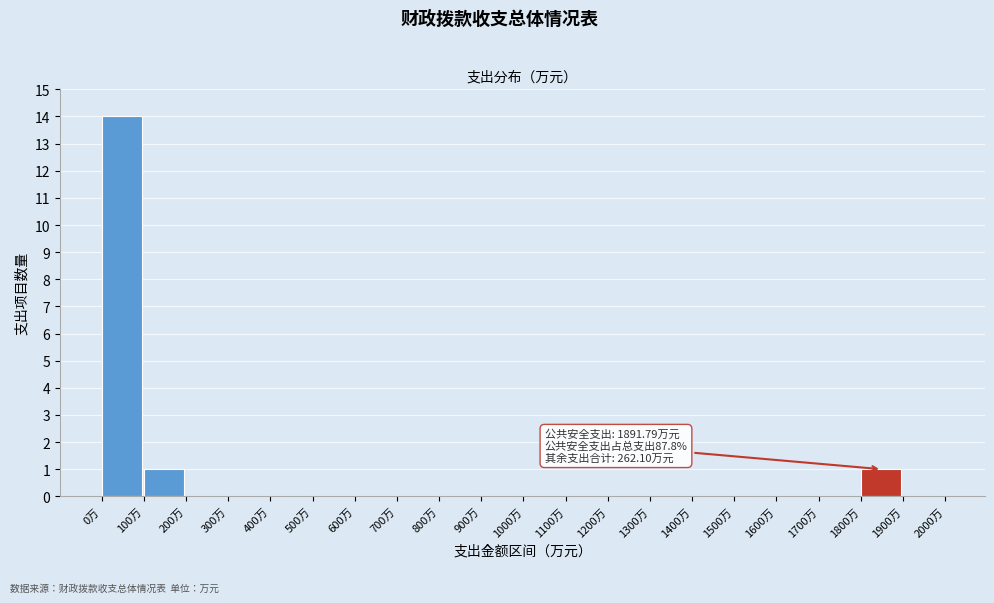

Over which range of the x-axis is the bar tallest?

0 to 100